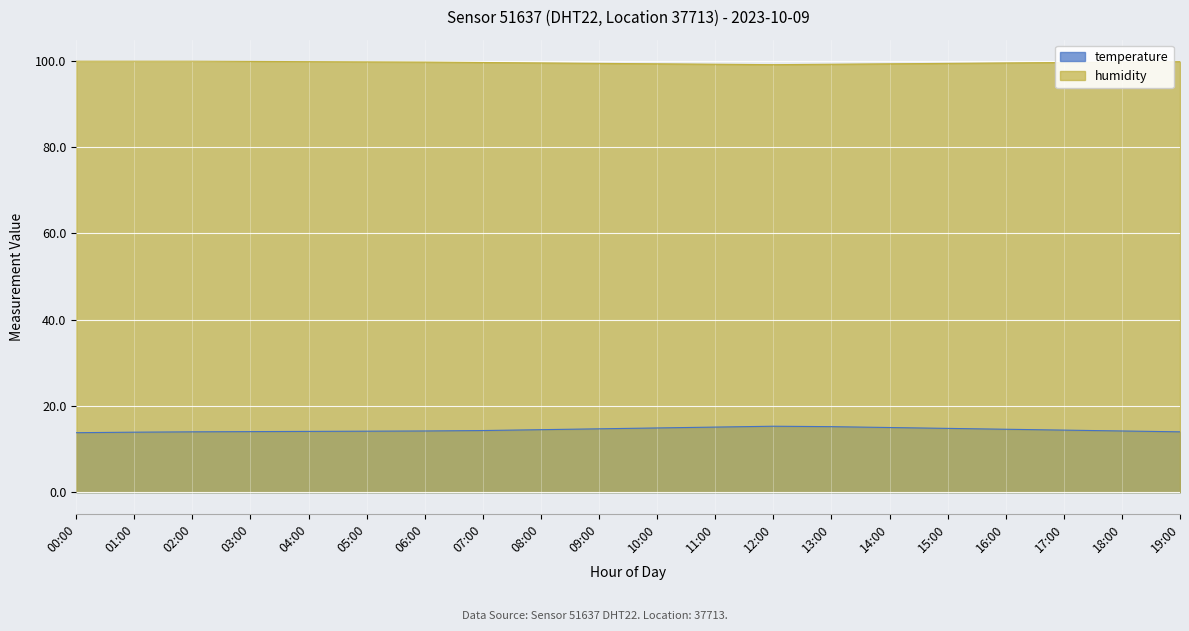

What is the sum of the humidity values at 08:00 and 13:00?

198.7